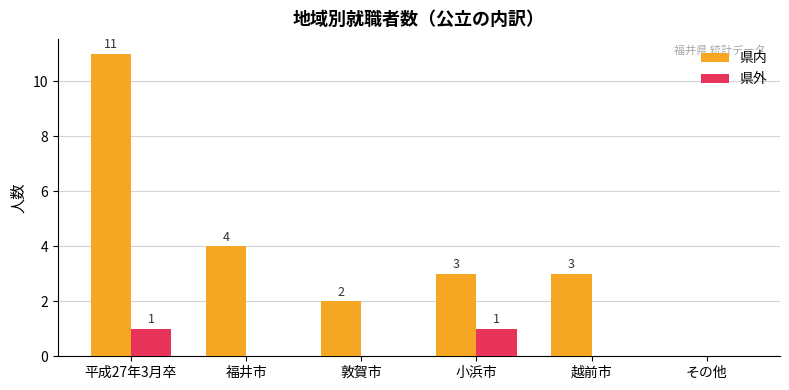

What is the sum of the 県外 values at 小浜市 and その他?

1